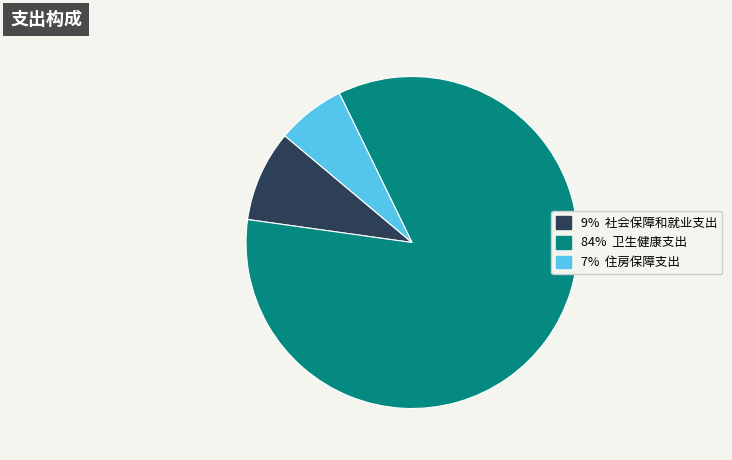

Is there a majority slice in this chart?

Yes